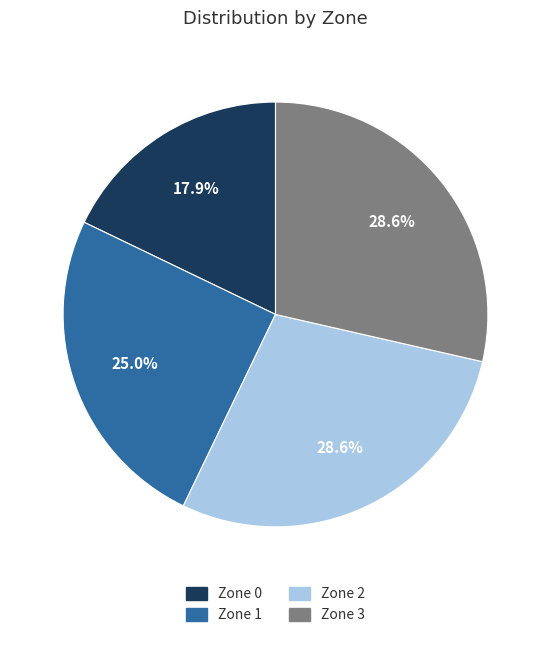

To the nearest percent, what percentage of the pie is Zone 1?

25%